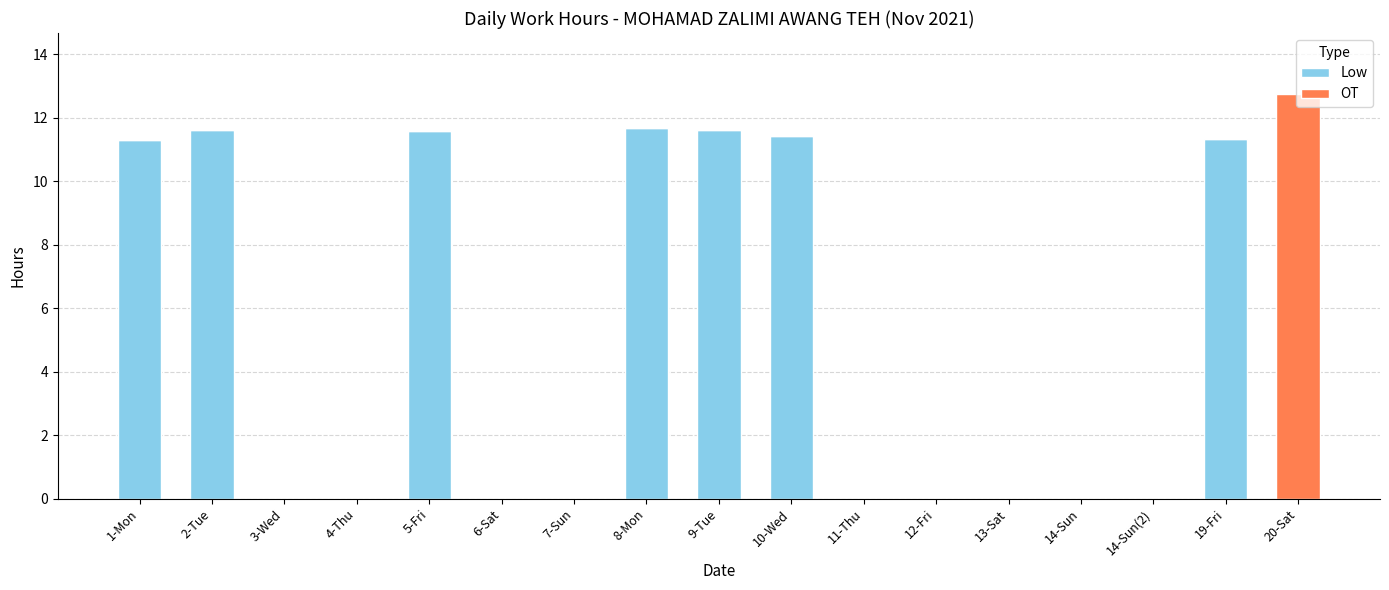

The value of Low at 1-Mon is 18.7. True or false?

False